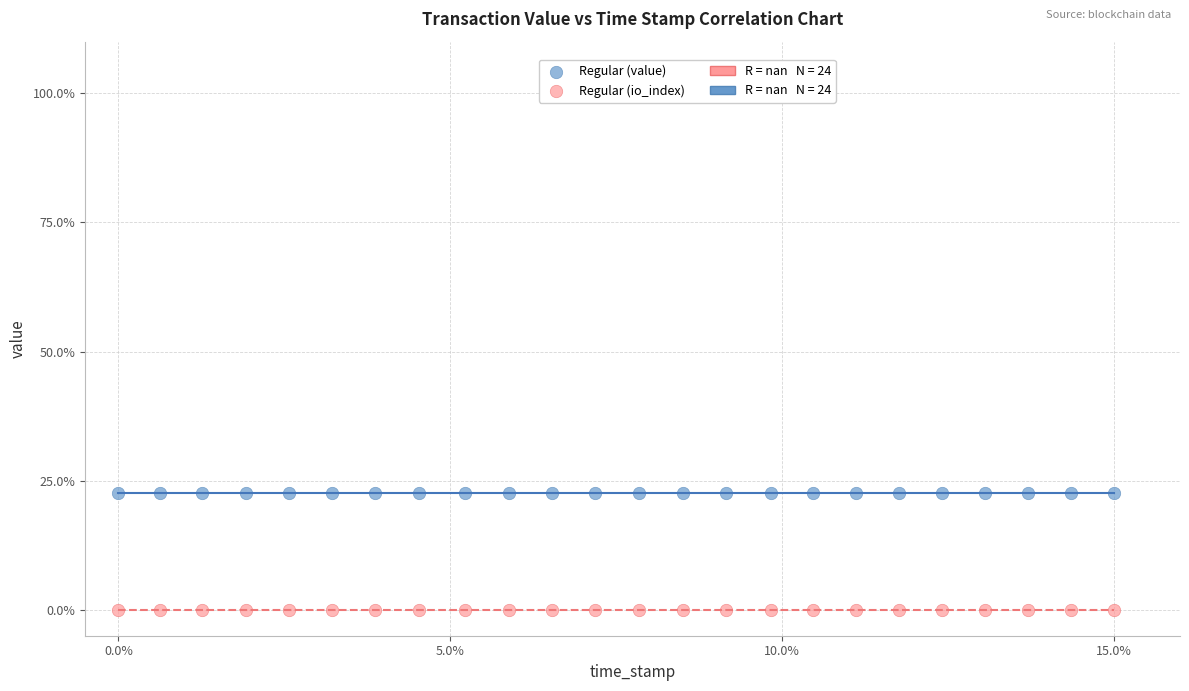

Which series reaches the minimum Y coordinate?

Regular (io_index)